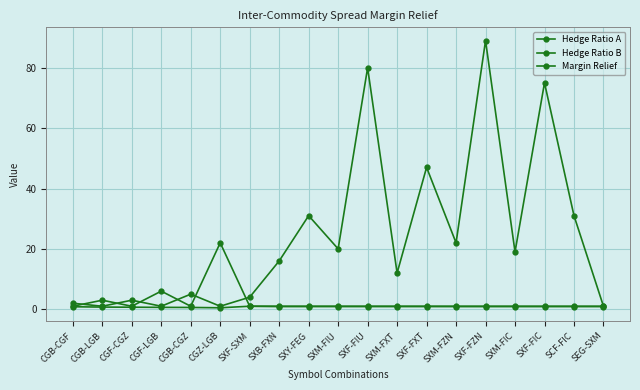

Is this an area chart (filled region under the line)?

No